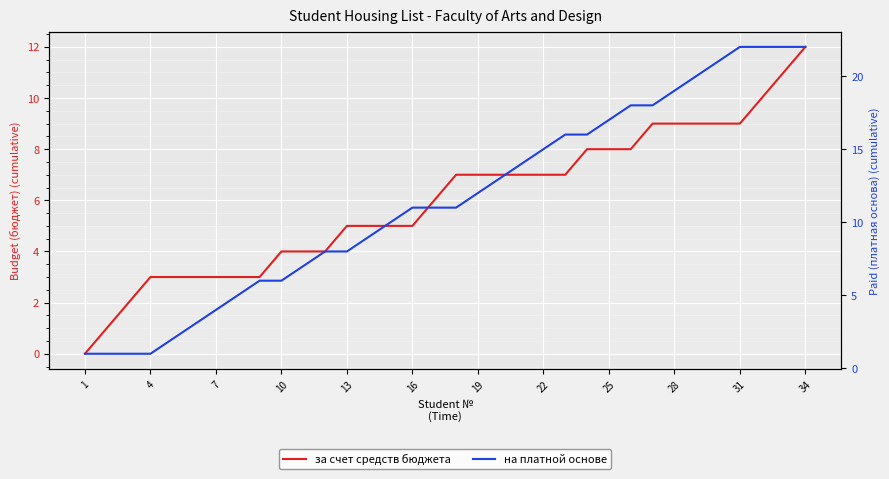

How many values in the за счет средств бюджета series exceed 7?

11